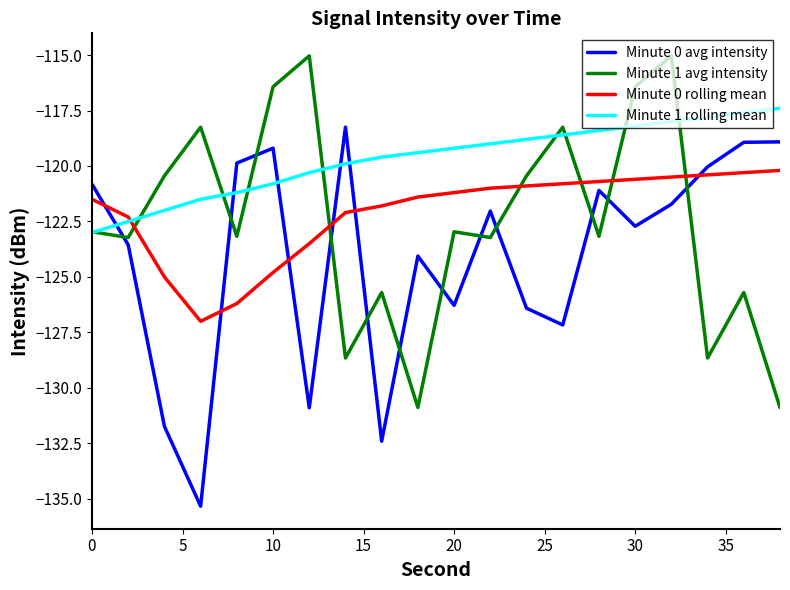

Which series ends up on top after the final intersection of Minute 1 avg intensity and Minute 0 rolling mean?

Minute 0 rolling mean